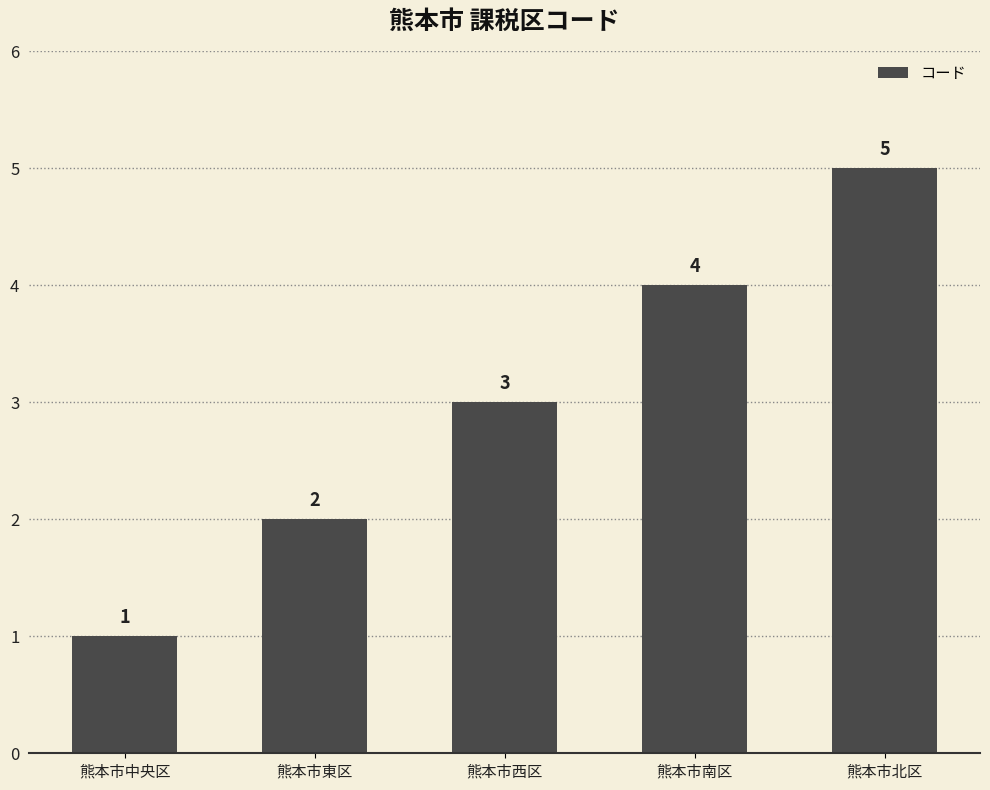

Which category has the highest value across all series?

熊本市北区